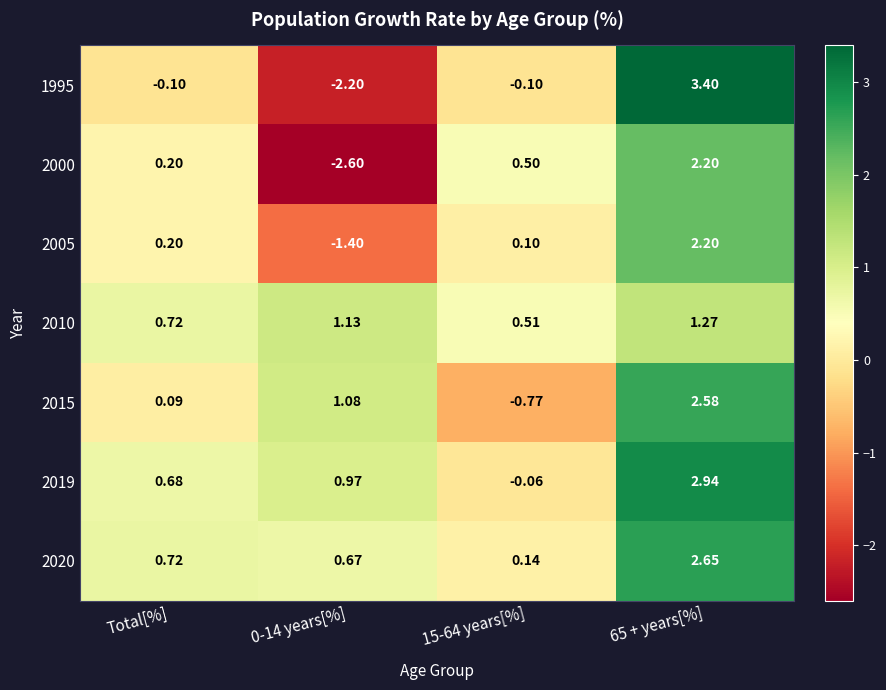

Is the value of 2005 at 65 + years[%] greater than the value of 1995 at 0-14 years[%]?

Yes